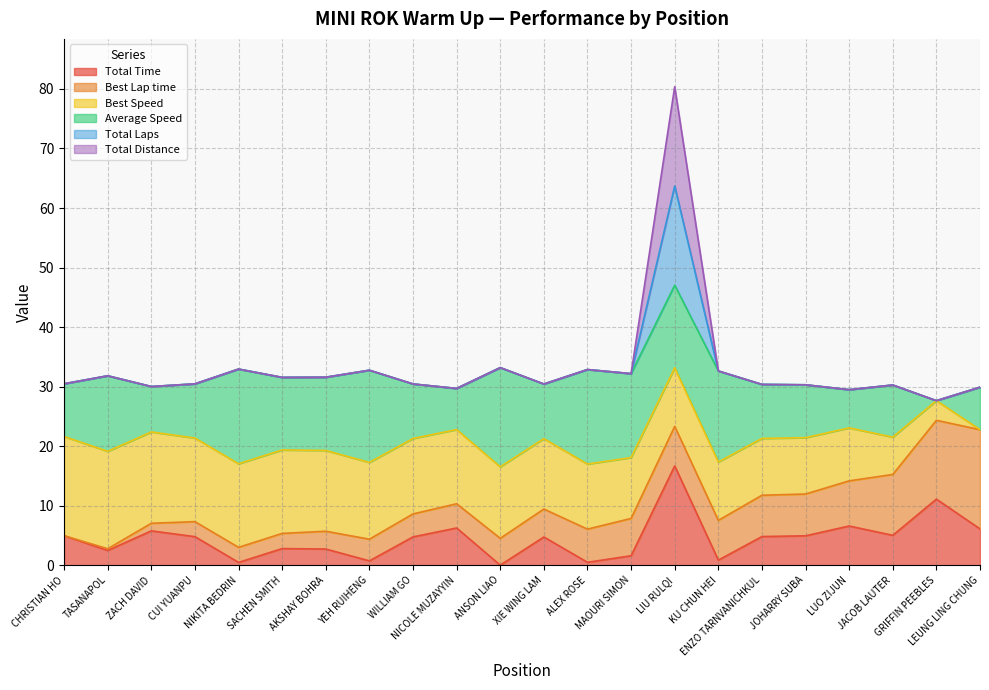

True or false: Total Time and Total Distance cross at least once.

False